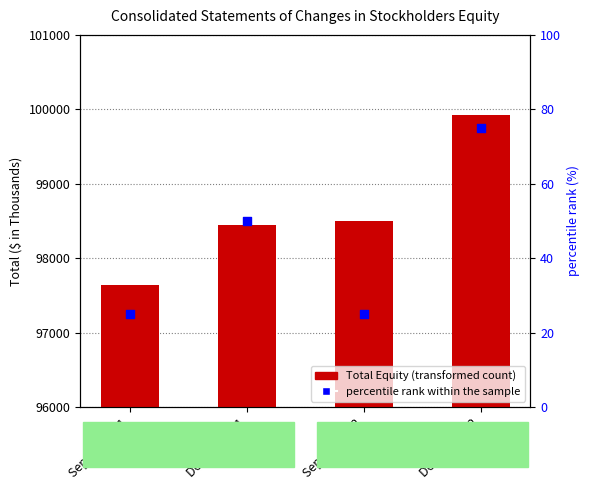

At which category is the sum across all series the highest?

Dec. 31, 2022